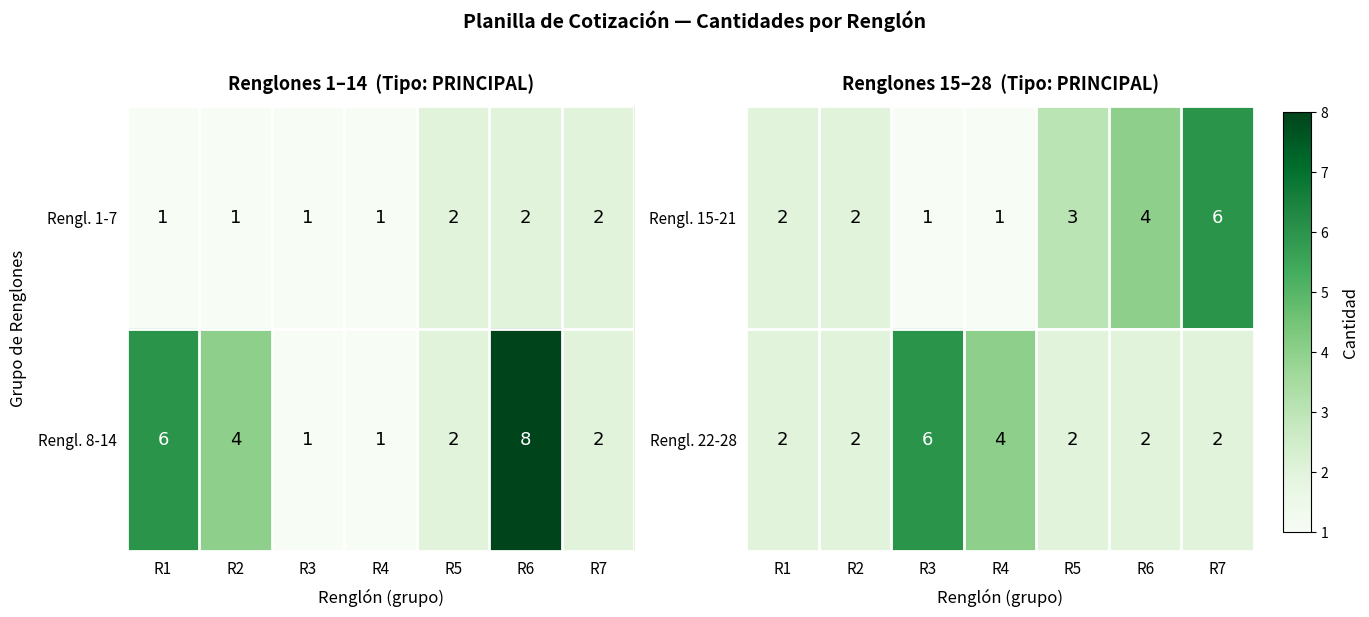

Is the value of Rengl. 22-28 at R5 greater than the value of Rengl. 15-21 at R4?

Yes